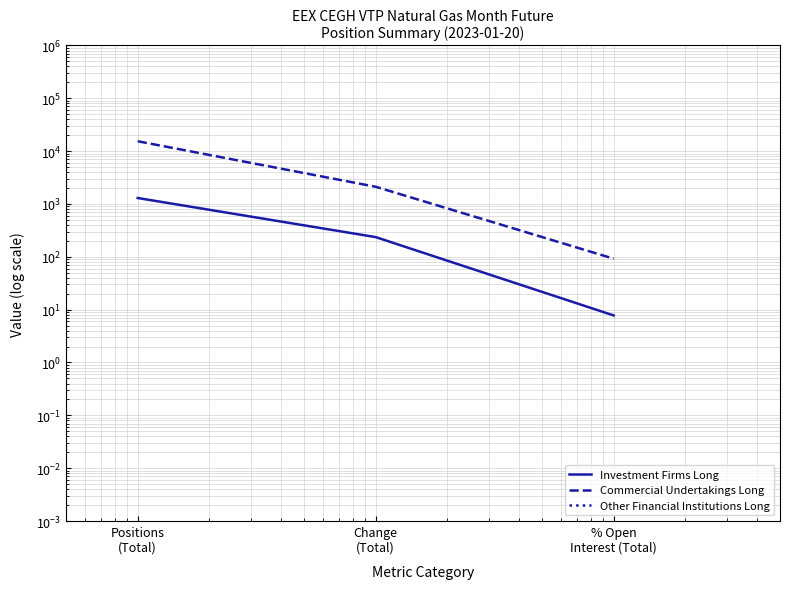

Is the value of Investment Firms Long at Positions
(Total) greater than the value of Commercial Undertakings Long at Change
(Total)?

No